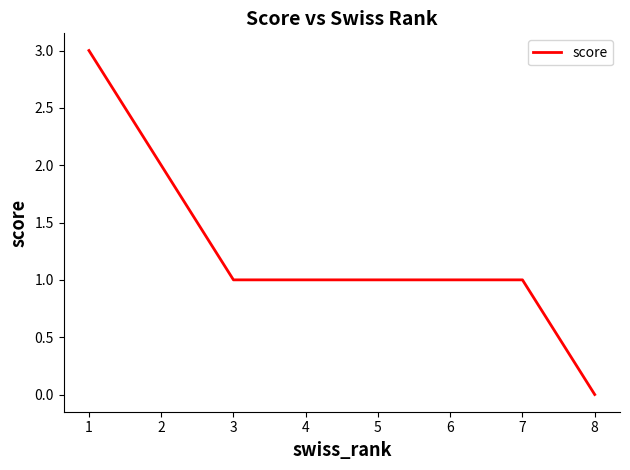

Which category has the lowest value across all series?

8